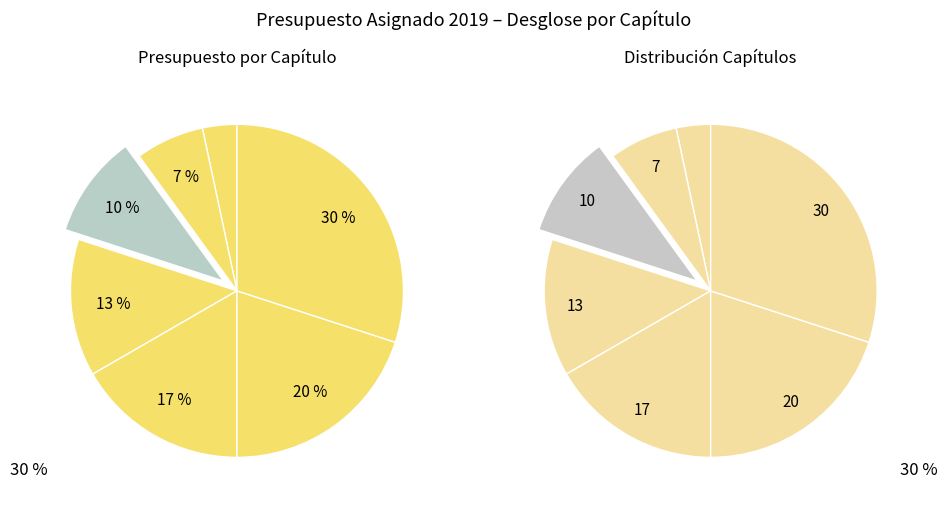

What percentage is the Capítulo 9 slice, to the nearest percent?

30%